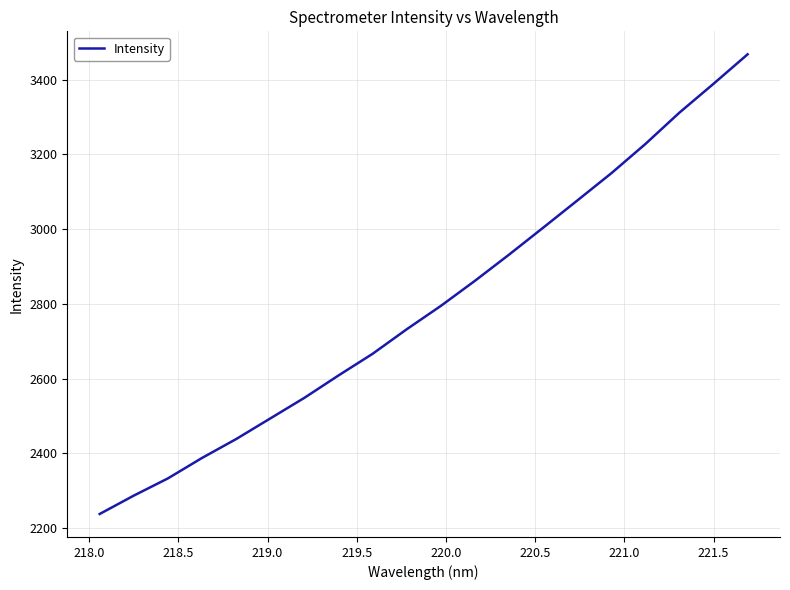

What is the greatest value displayed?

3467.6